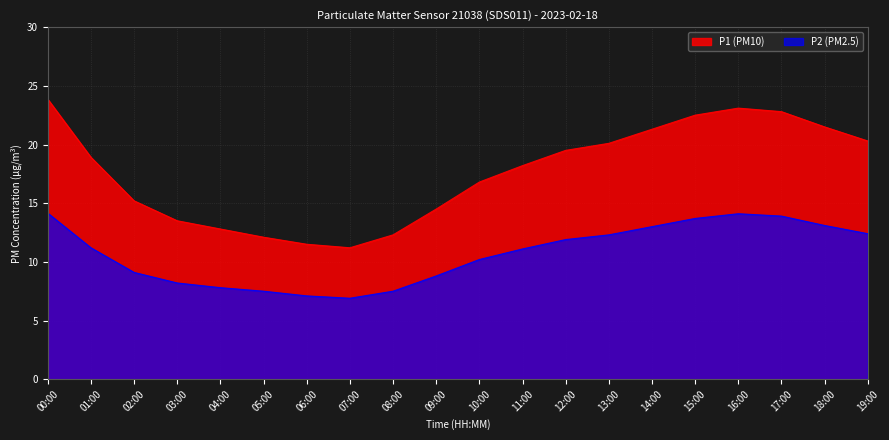

True or false: P1 and P2 cross at least once.

False